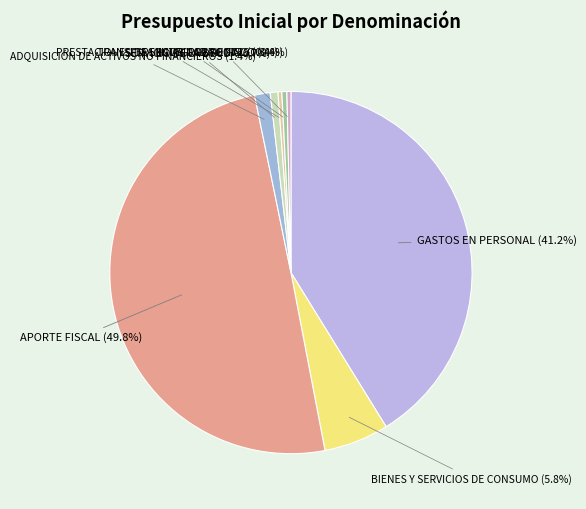

Do APORTE FISCAL and BIENES Y SERVICIOS DE CONSUMO together represent more than half of the pie?

Yes